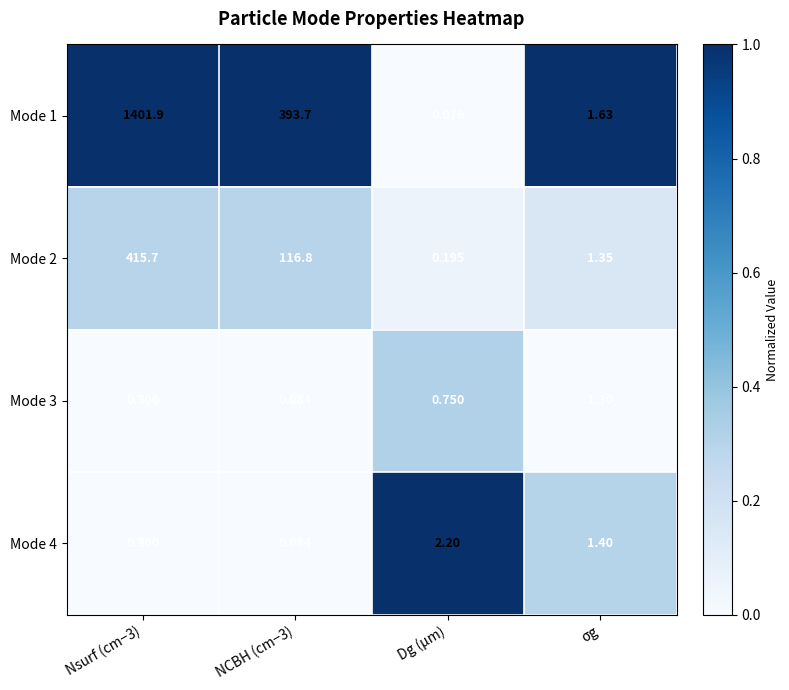

Which category has the lowest value across all series?

Dg (µm)